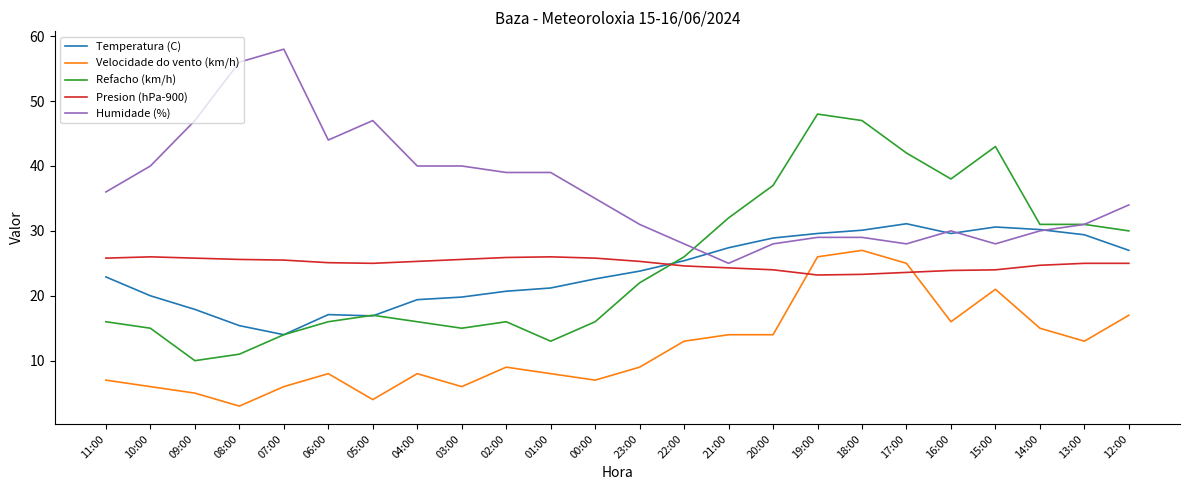

What position from the right is 02:00?

15